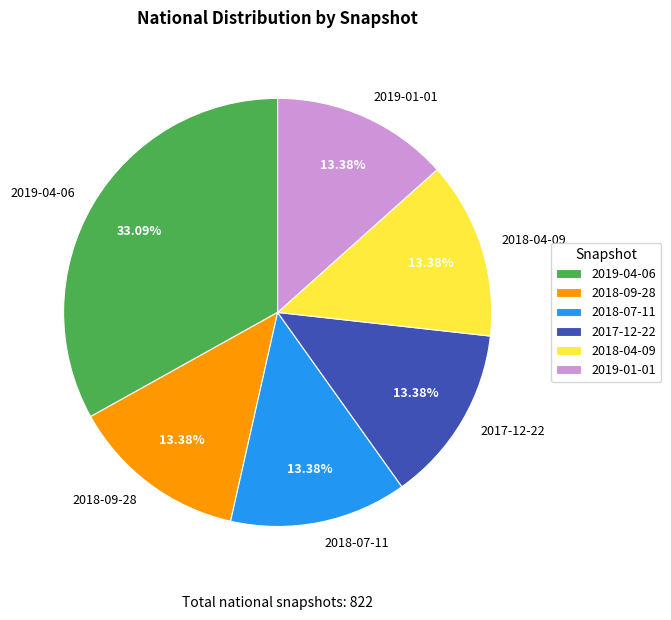

What percentage is the 2019-01-01 slice, to the nearest percent?

13%